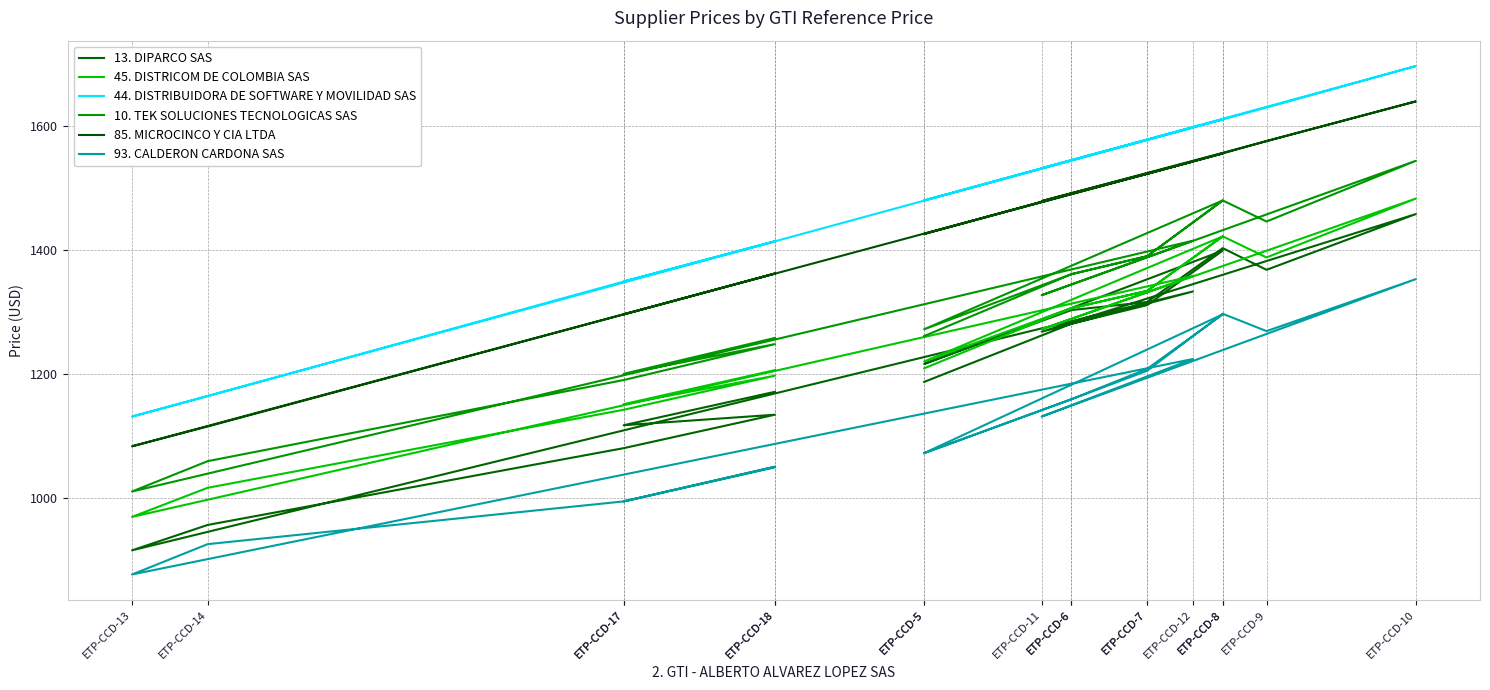

Reading right to left, list all the values displayed in this chart.

13. DIPARCO SAS: ETP-CCD-18=1171	ETP-CCD-17=1117	ETP-CCD-18=1134	ETP-CCD-17=1080	ETP-CCD-14=956	ETP-CCD-13=915	ETP-CCD-12=1333	ETP-CCD-11=1268	ETP-CCD-10=1458	ETP-CCD-9=1368	ETP-CCD-8=1403	ETP-CCD-7=1316	ETP-CCD-6=1303	ETP-CCD-5=1216	ETP-CCD-8=1399	ETP-CCD-7=1311	ETP-CCD-6=1281	ETP-CCD-5=1187
45. DISTRICOM DE COLOMBIA SAS: ETP-CCD-18=1206	ETP-CCD-17=1151	ETP-CCD-18=1197	ETP-CCD-17=1142	ETP-CCD-14=1016	ETP-CCD-13=969	ETP-CCD-12=1358	ETP-CCD-11=1272	ETP-CCD-10=1483	ETP-CCD-9=1388	ETP-CCD-8=1422	ETP-CCD-7=1334	ETP-CCD-6=1306	ETP-CCD-5=1220	ETP-CCD-8=1422	ETP-CCD-7=1334	ETP-CCD-6=1306	ETP-CCD-5=1209
44. DISTRIBUIDORA DE SOFTWARE Y MOVILIDAD SAS: ETP-CCD-18=1414	ETP-CCD-17=1349	ETP-CCD-18=1414	ETP-CCD-17=1349	ETP-CCD-14=1164	ETP-CCD-13=1131	ETP-CCD-12=1598	ETP-CCD-11=1532	ETP-CCD-10=1697	ETP-CCD-9=1630	ETP-CCD-8=1611	ETP-CCD-7=1578	ETP-CCD-6=1545	ETP-CCD-5=1480	ETP-CCD-8=1611	ETP-CCD-7=1578	ETP-CCD-6=1545	ETP-CCD-5=1480
10. TEK SOLUCIONES TECNOLOGICAS SAS: ETP-CCD-18=1258	ETP-CCD-17=1200	ETP-CCD-18=1248	ETP-CCD-17=1190	ETP-CCD-14=1059	ETP-CCD-13=1010	ETP-CCD-12=1415	ETP-CCD-11=1327	ETP-CCD-10=1544	ETP-CCD-9=1446	ETP-CCD-8=1480	ETP-CCD-7=1390	ETP-CCD-6=1361	ETP-CCD-5=1272	ETP-CCD-8=1480	ETP-CCD-7=1390	ETP-CCD-6=1361	ETP-CCD-5=1261
85. MICROCINCO Y CIA LTDA: ETP-CCD-18=1362	ETP-CCD-17=1296	ETP-CCD-18=1362	ETP-CCD-17=1296	ETP-CCD-14=1115	ETP-CCD-13=1083	ETP-CCD-12=1543	ETP-CCD-11=1479	ETP-CCD-10=1640	ETP-CCD-9=1576	ETP-CCD-8=1556	ETP-CCD-7=1523	ETP-CCD-6=1491	ETP-CCD-5=1426	ETP-CCD-8=1556	ETP-CCD-7=1523	ETP-CCD-6=1491	ETP-CCD-5=1426
93. CALDERON CARDONA SAS: ETP-CCD-18=1049	ETP-CCD-17=994	ETP-CCD-18=1050	ETP-CCD-17=994	ETP-CCD-14=925	ETP-CCD-13=876	ETP-CCD-12=1224	ETP-CCD-11=1131	ETP-CCD-10=1353	ETP-CCD-9=1269	ETP-CCD-8=1297	ETP-CCD-7=1205	ETP-CCD-6=1159	ETP-CCD-5=1072	ETP-CCD-8=1296	ETP-CCD-7=1208	ETP-CCD-6=1159	ETP-CCD-5=1072